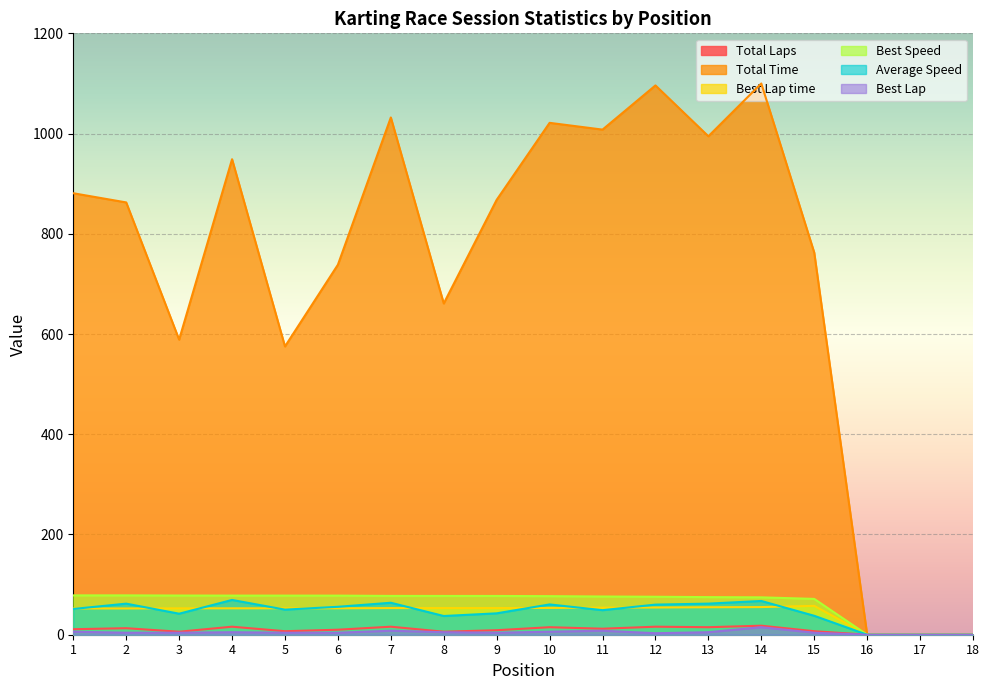

Between 12 and 13, which series saw the biggest shift?

Total Time